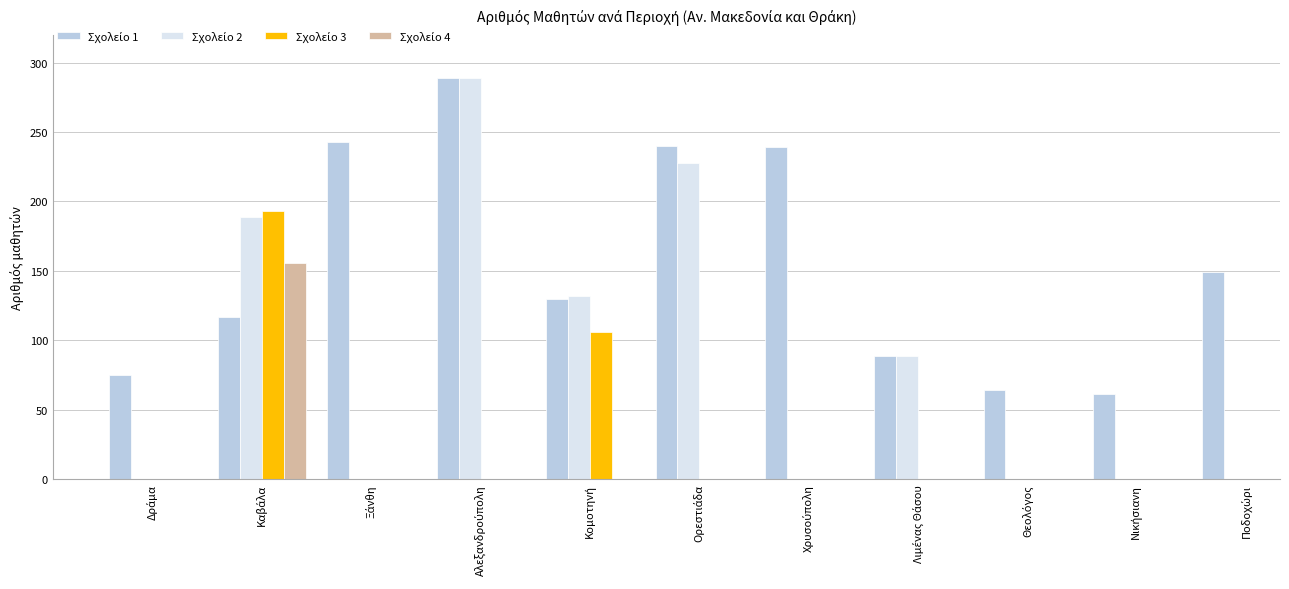

At which category does the chart reach its minimum across all series?

Νικήσιανη